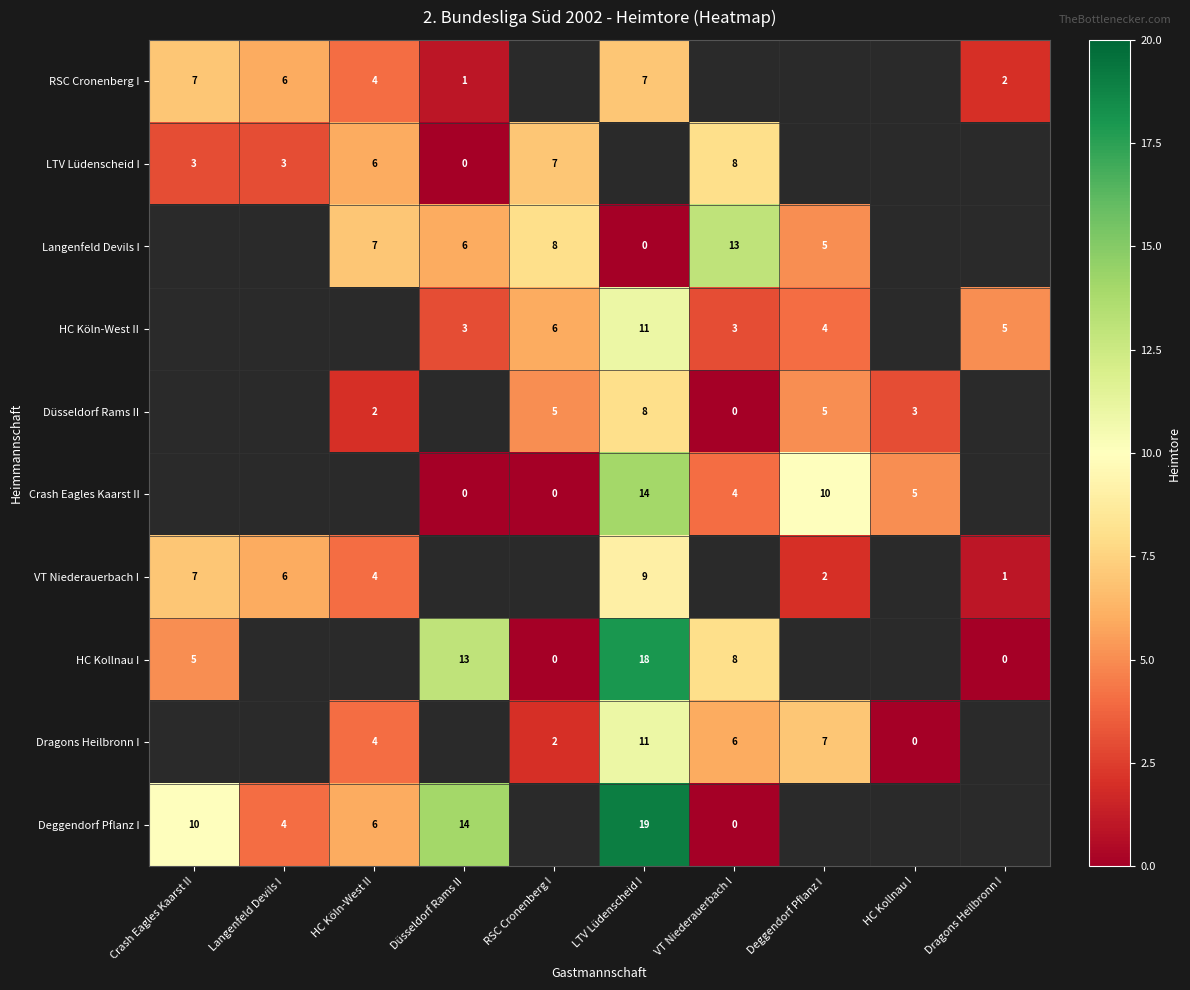

The HC Köln-West II series shows 3 at Düsseldorf Rams II. True or false?

True